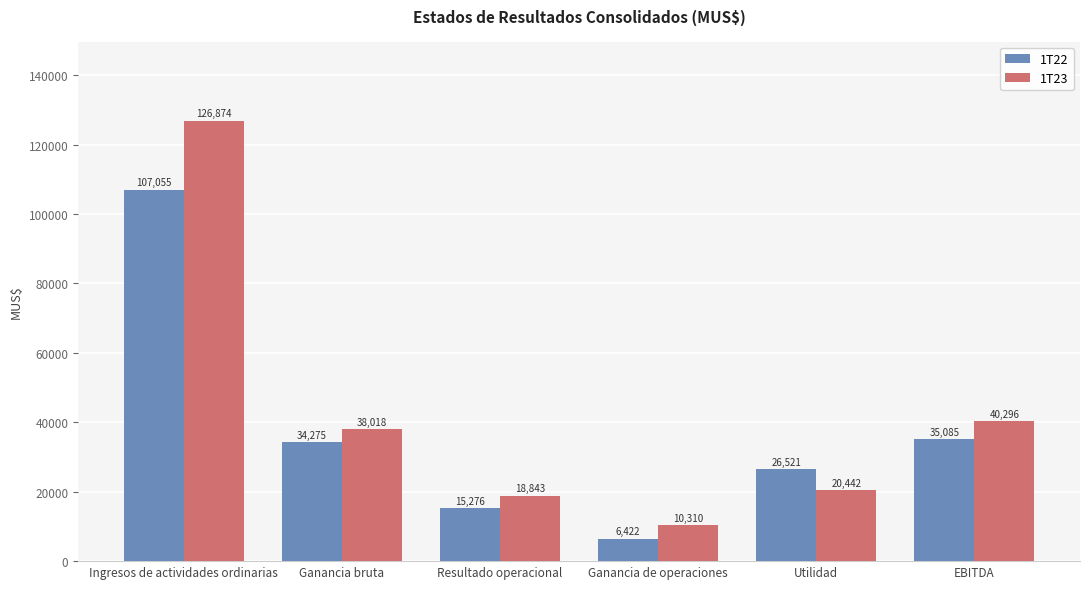

What is the average value of the 1T23 series?

42464